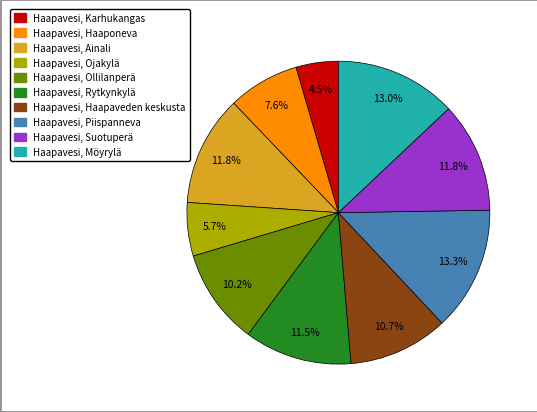

Which category has the smallest portion of the pie?

Haapavesi, Karhukangas